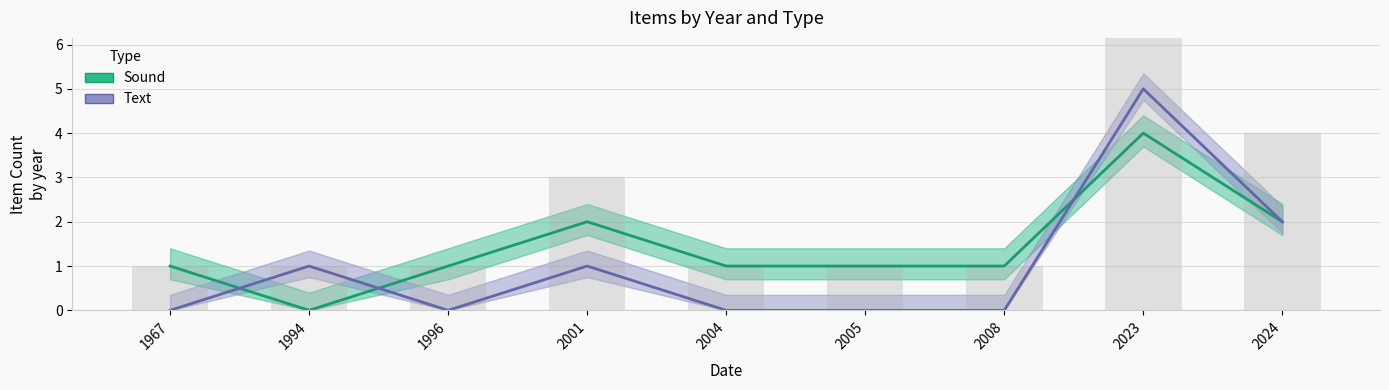

Rank the series by their average value, from lowest to highest.

Text, Sound